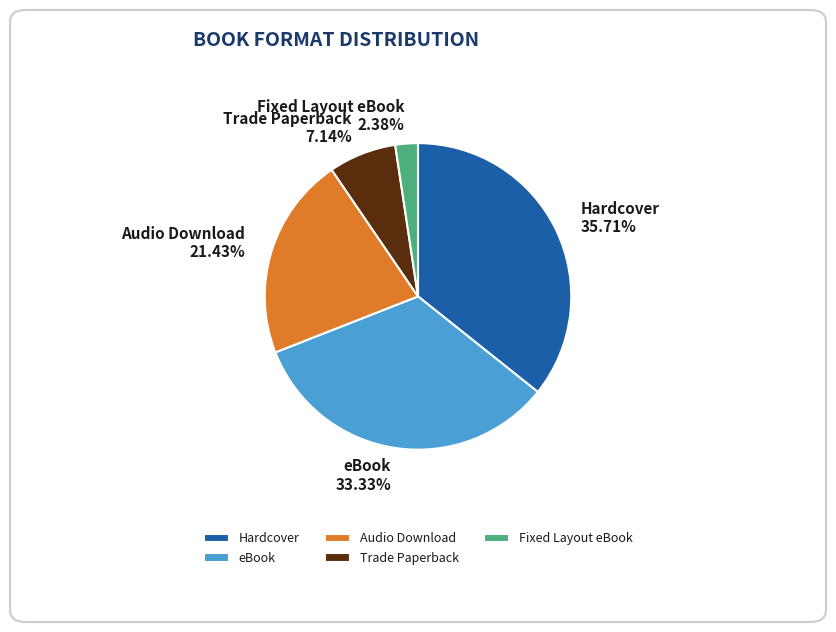

Count the number of slices in the pie.

5